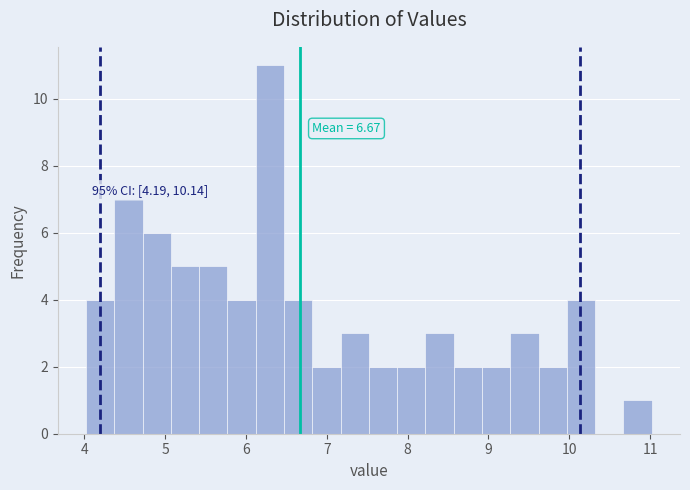

Read against the x-axis, roughly where is the centre of the tallest bar?

6.3